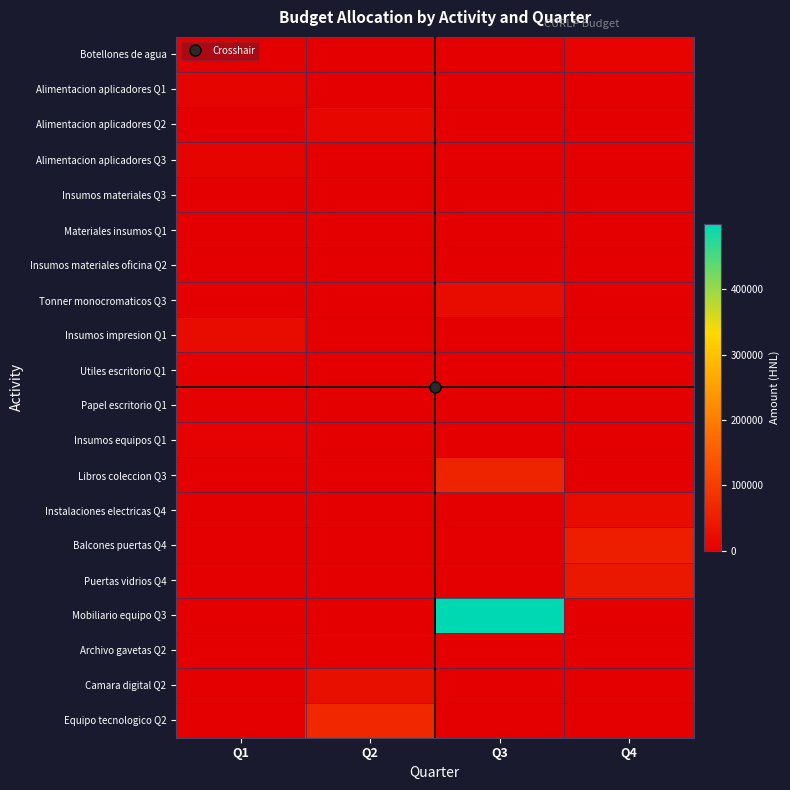

At which label does Alimentacion aplicadores Q2 reach its minimum?

Q1